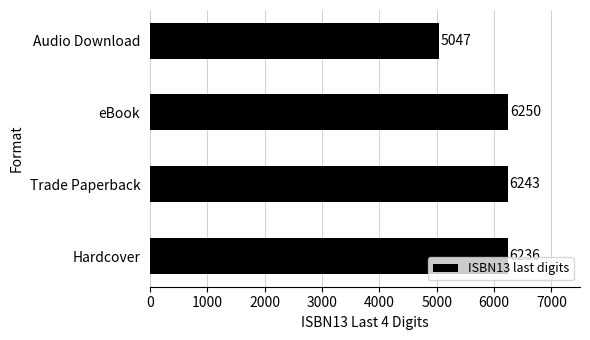

Count the number of categories in the chart.

4